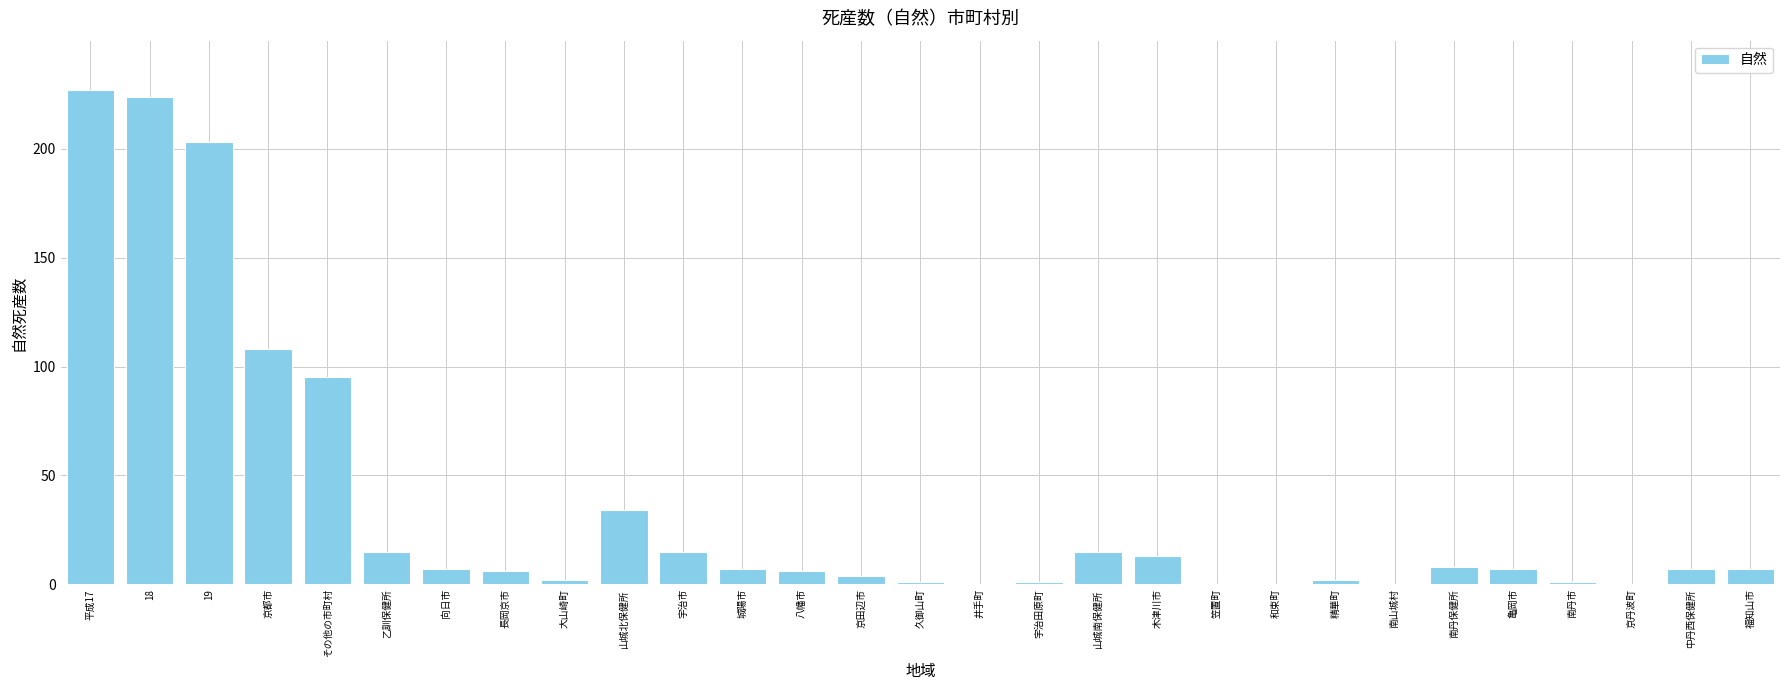

True or false: the data shows 0 at 京丹波町.

True